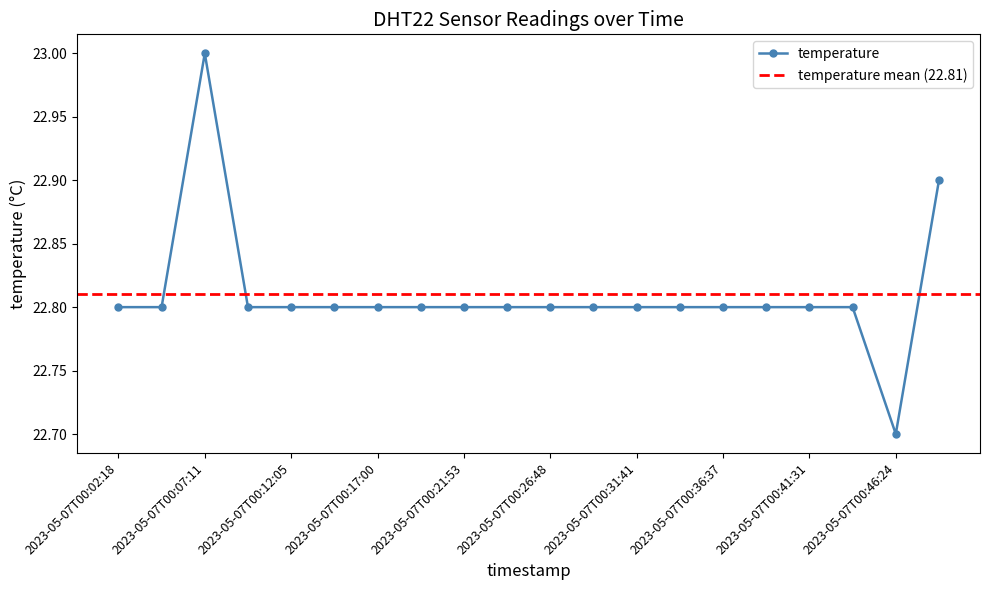

True or false: there are more than 1 points higher than both neighbors.

False